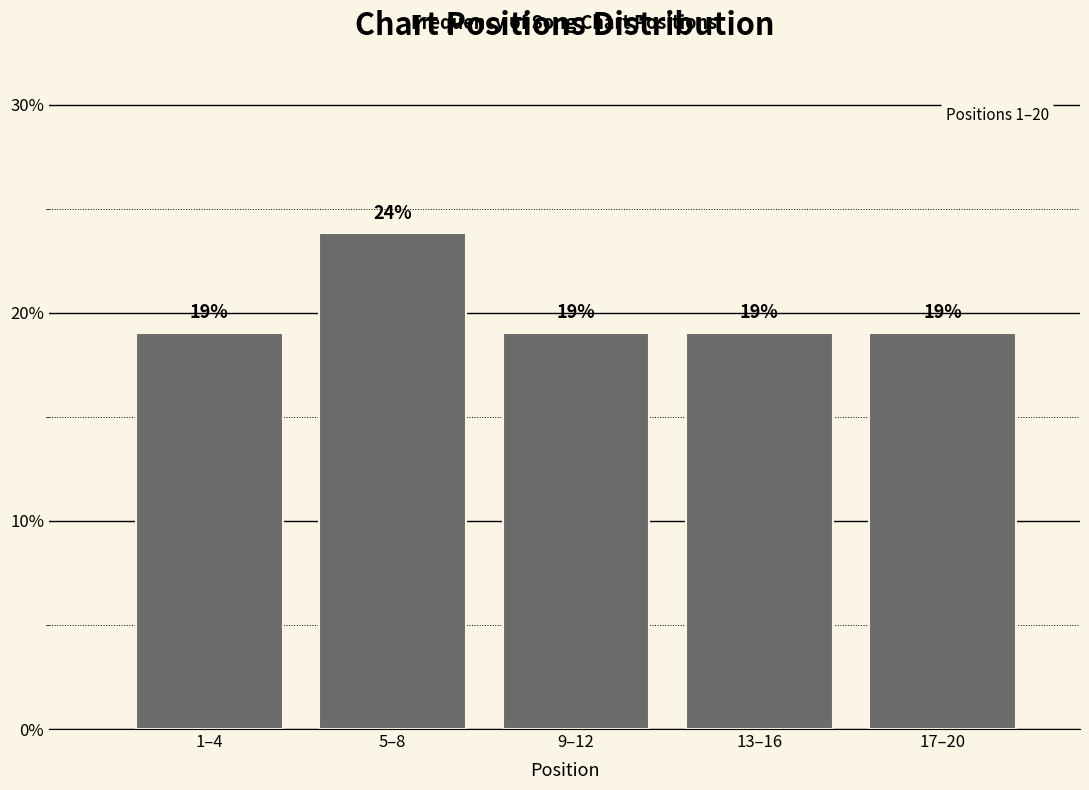

What is the maximum value shown in the chart?

23.8